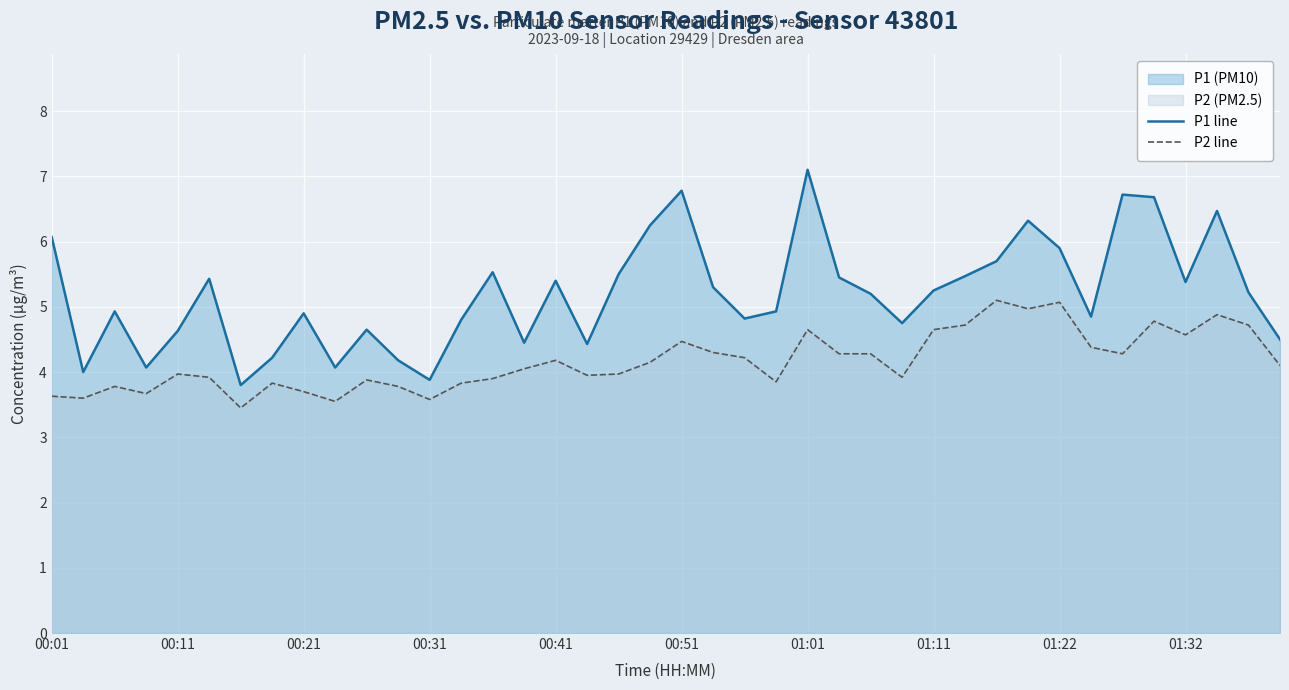

Which series has the widest spread of values?

P1 line